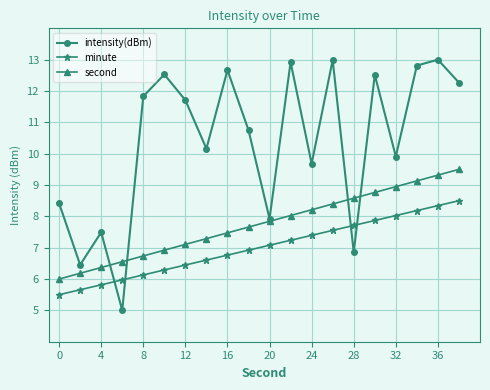

What is the highest value of the minute series?

8.5